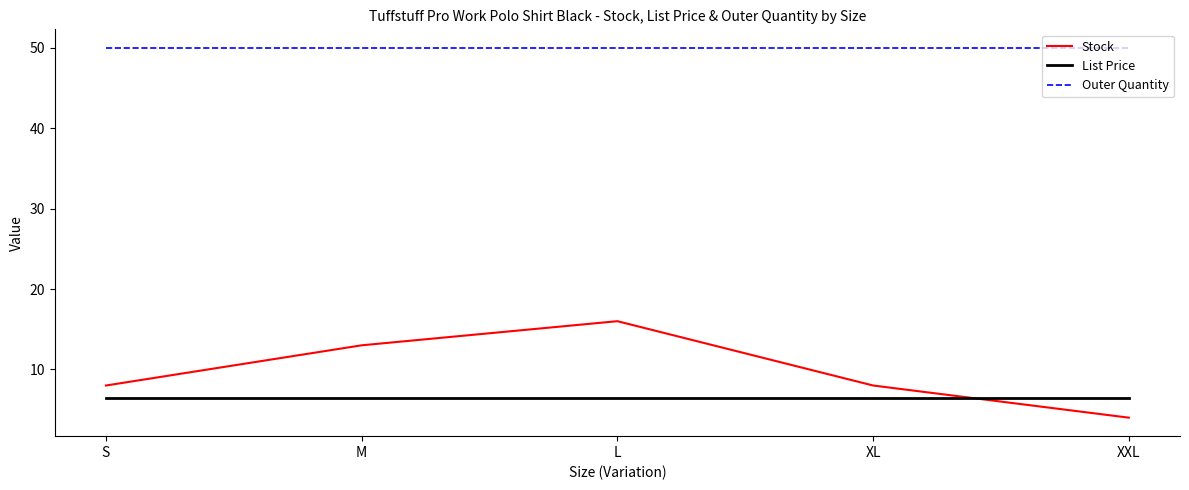

True or false: List Price and Outer Quantity cross at least once.

False